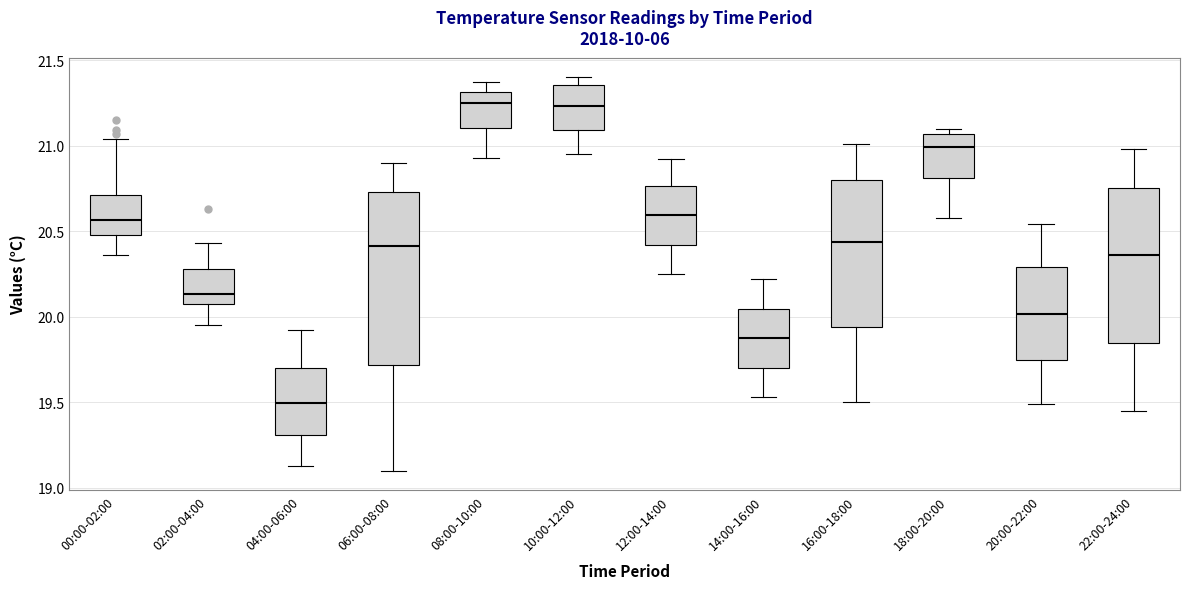

Where does the lower whisker of the box for 14:00-16:00 end on the y-axis? The values are not printed on the chart, so give them approximately, as read against the axis.

19.55